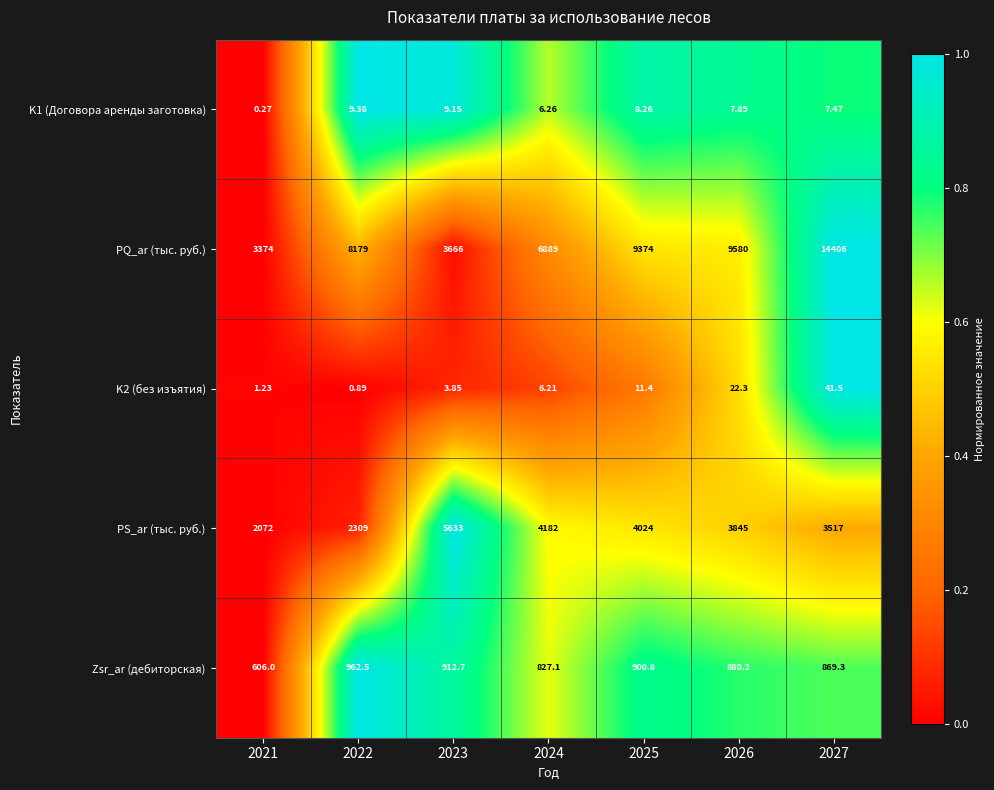

Count the number of data series in this chart.

5